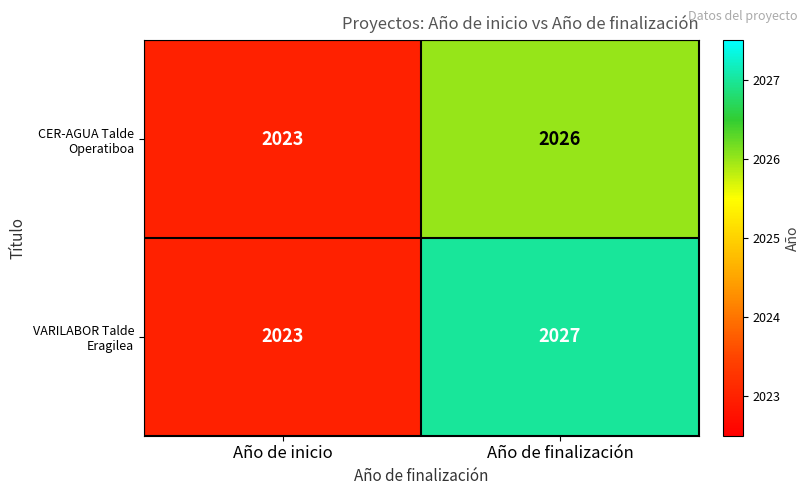

Reading left to right, transcribe all the data shown in this chart.

CER-AGUA Talde Operatiboa: 2023	2026
VARILABOR Talde Eragilea: 2023	2027